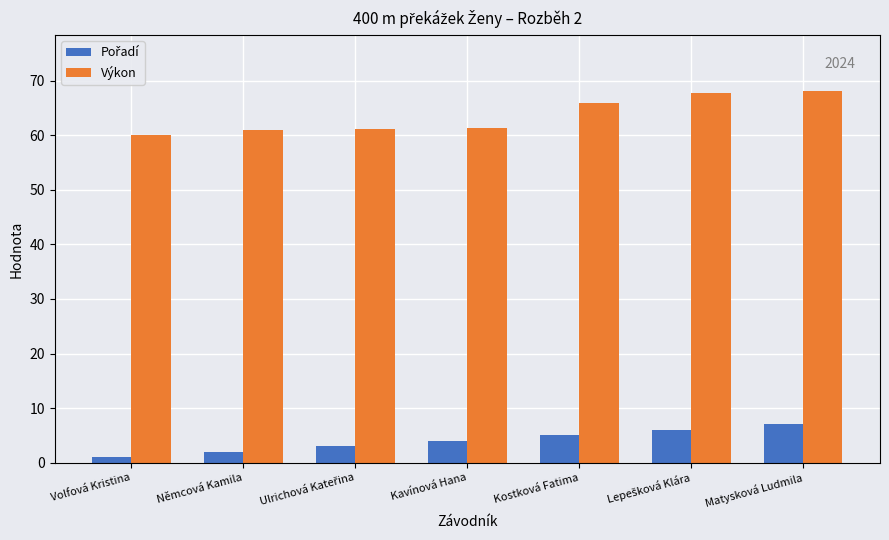

At how many categories does at least one series exceed 41?

7